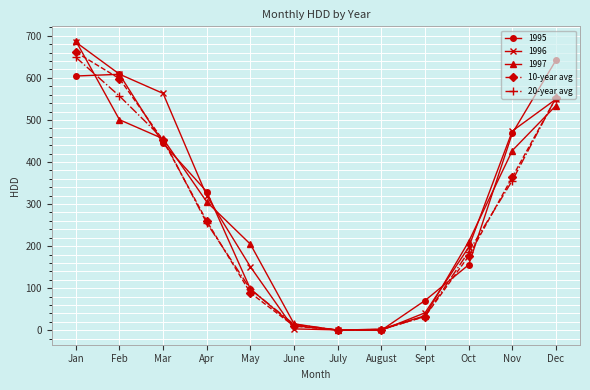

What is the highest value of the 20-year avg series?

649.0